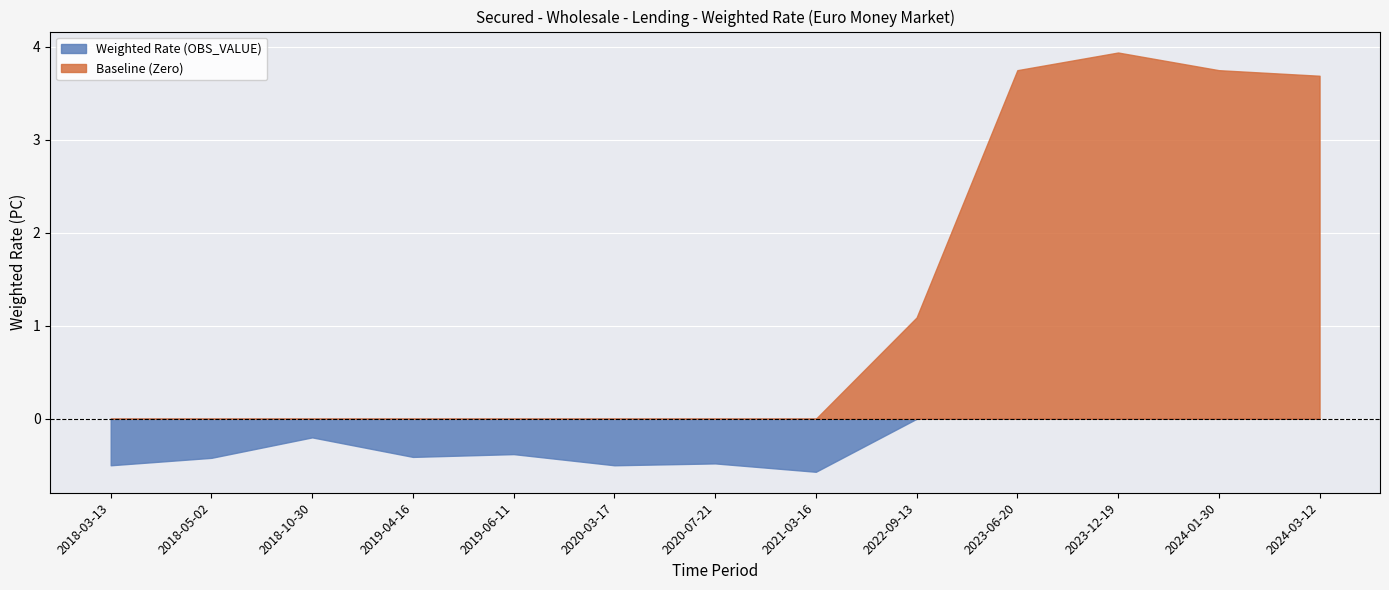

The Baseline (Zero) series shows 0.0 at 2023-06-20. True or false?

True